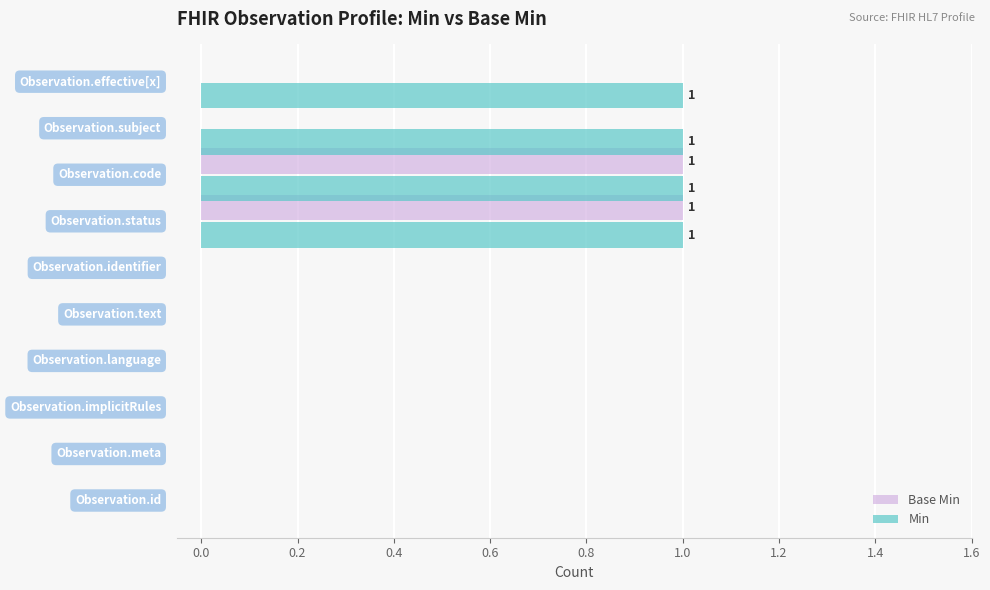

How many categories are shown in the chart?

10